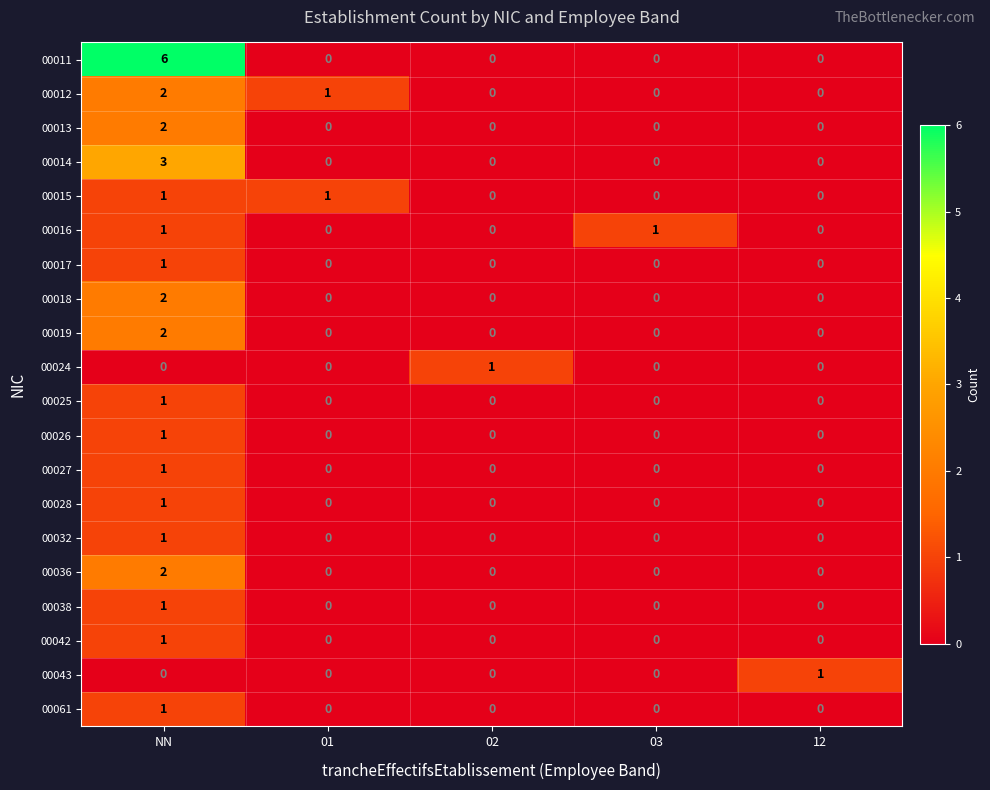

Which series has the largest total across all categories?

00011